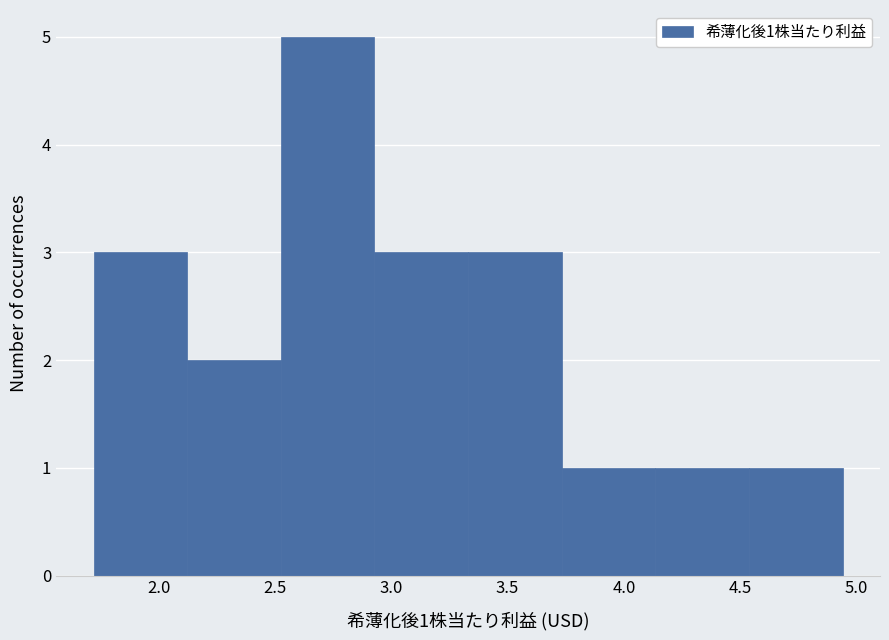

Which range on the x-axis has the tallest bar?

2.55 to 2.95